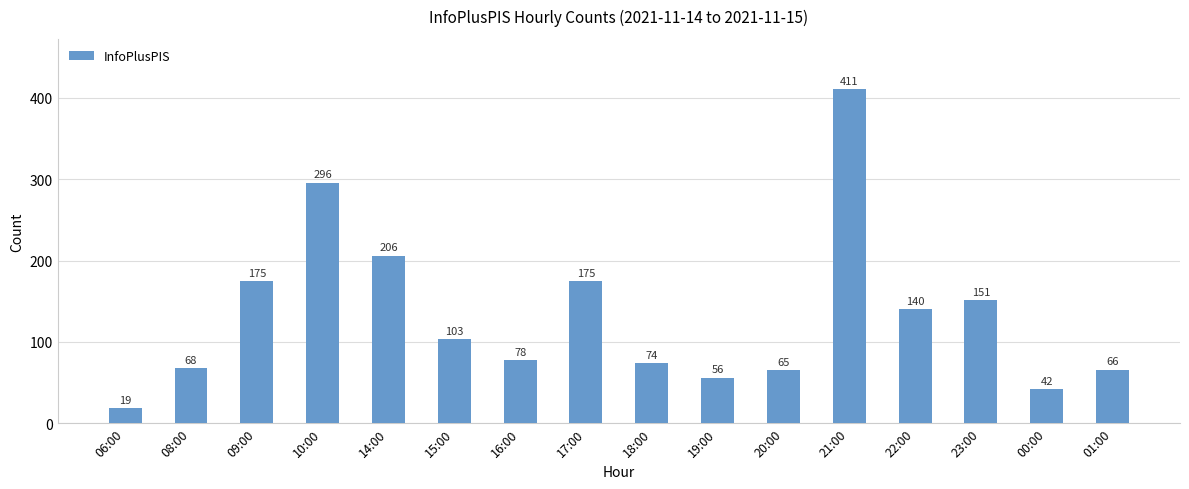

What is the label of the 5th bar from the left?

14:00